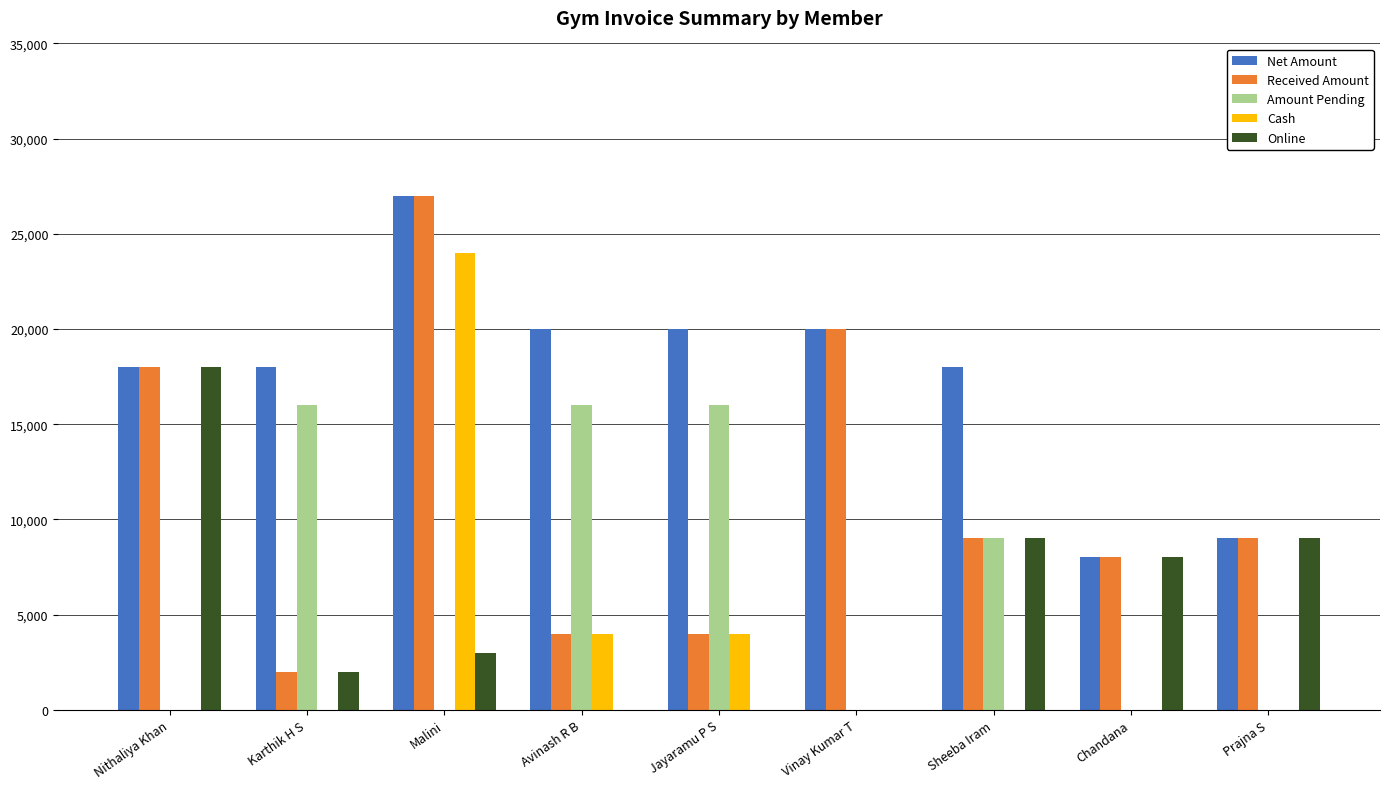

What is the sum of all Received Amount values?

101000